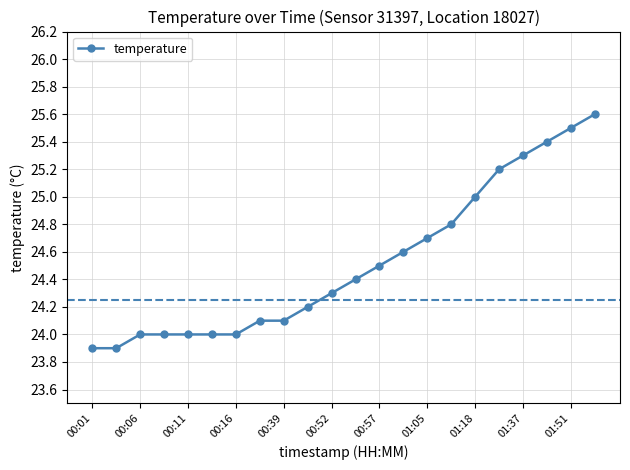

What is the value of the 4th point from the left?

24.0